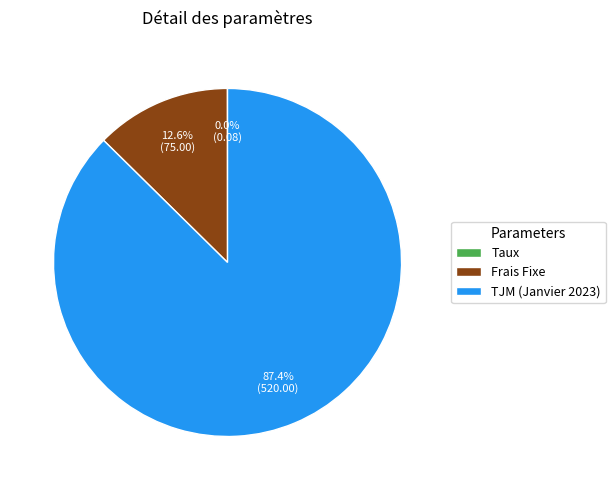

Does TJM (Janvier 2023) account for over 50% of the chart?

Yes